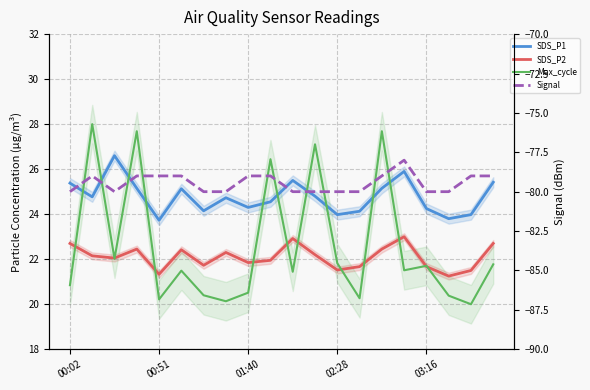

What is the value of the Max_cycle point at the 4th from the left?

27.7